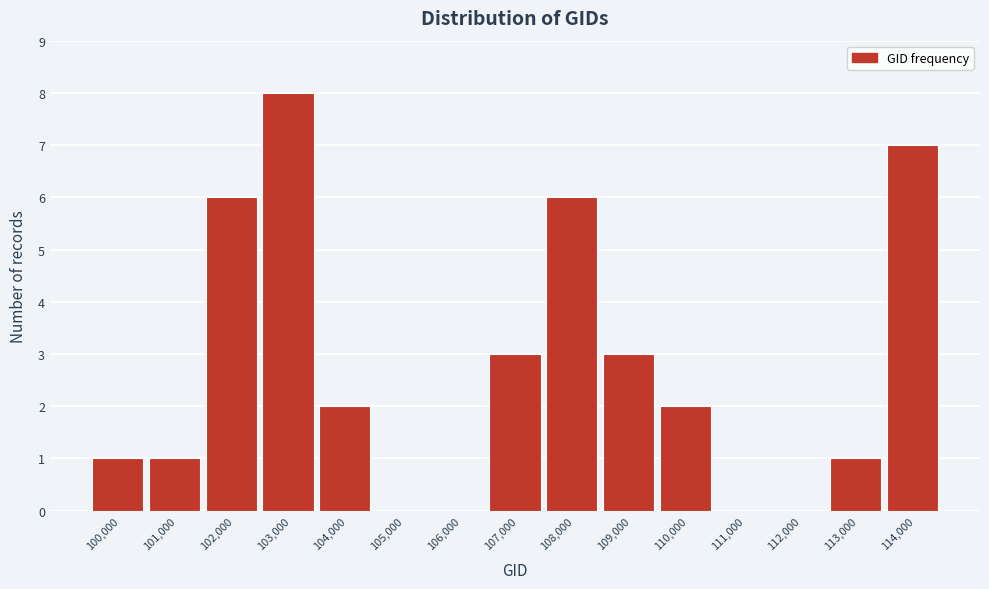

Reading left to right, extract all data points from this chart.

100,000=1	101,000=1	102,000=6	103,000=8	104,000=2	105,000=0	106,000=0	107,000=3	108,000=6	109,000=3	110,000=2	111,000=0	112,000=0	113,000=1	114,000=7